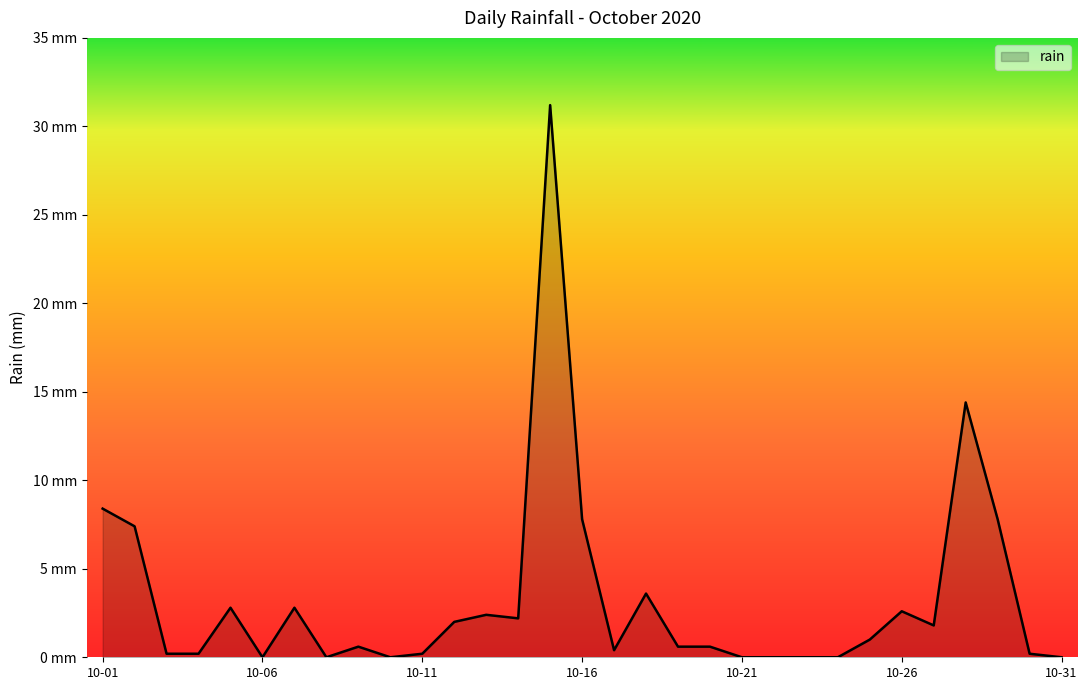

Where is the first local minimum?

10-06